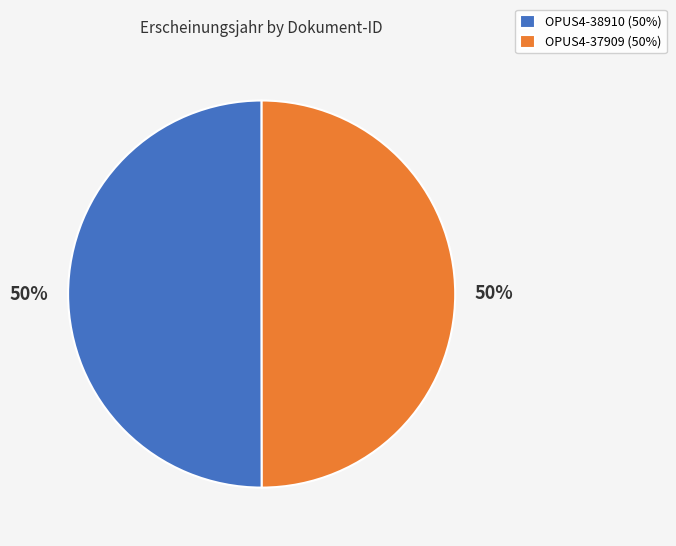

To the nearest percent, what is the combined percentage of OPUS4-38910 and OPUS4-37909?

100%